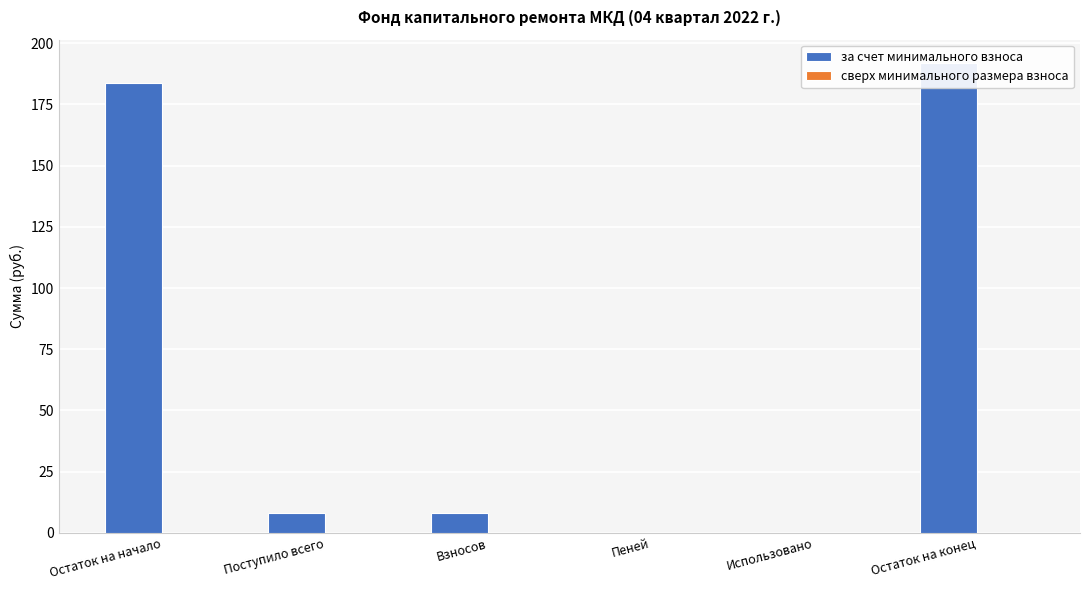

Reading left to right, list all the values displayed in this chart.

за счет минимального взноса: Остаток на начало=183.8	Поступило всего=8.0	Взносов=8.0	Пеней=0.0	Использовано=0.0	Остаток на конец=191.8
сверх минимального размера взноса: Остаток на начало=0.0	Поступило всего=0.0	Взносов=0.0	Пеней=0.0	Использовано=0.0	Остаток на конец=0.0